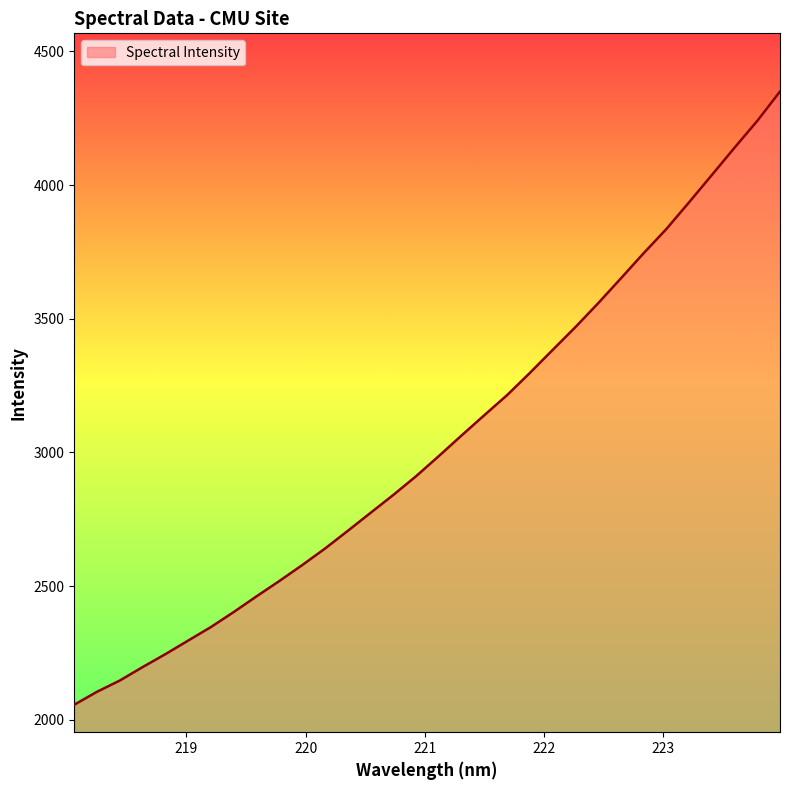

What is the smallest value displayed?

2056.7